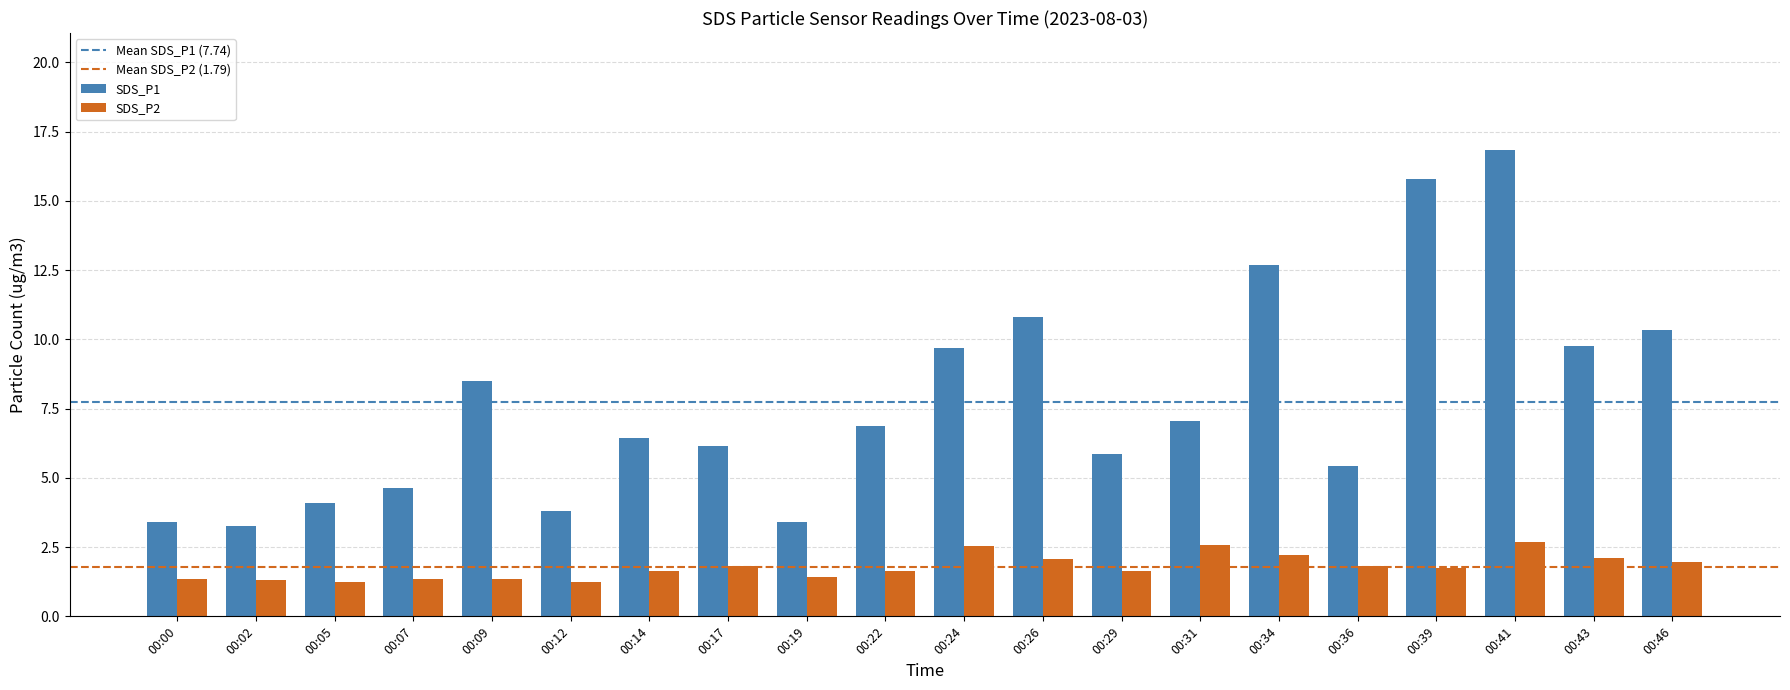

Rank the series by their maximum value, from lowest to highest.

SDS_P2, SDS_P1